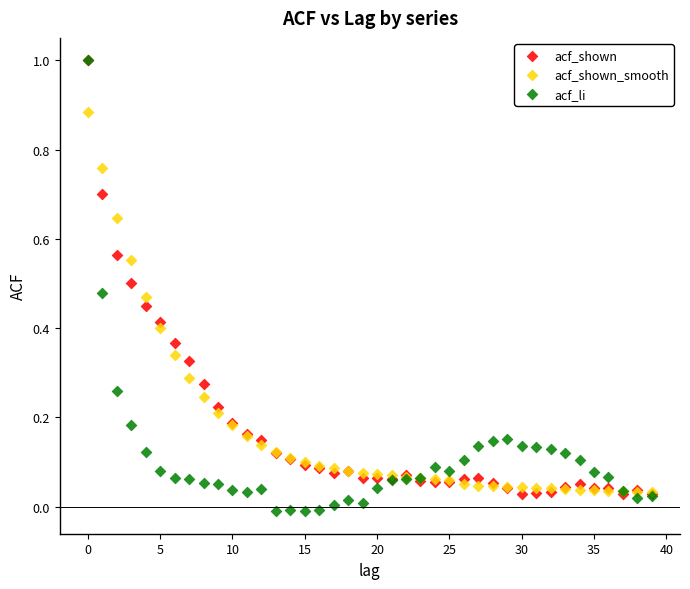

What are all the series names shown in the legend?

acf_shown, acf_shown_smooth, acf_li